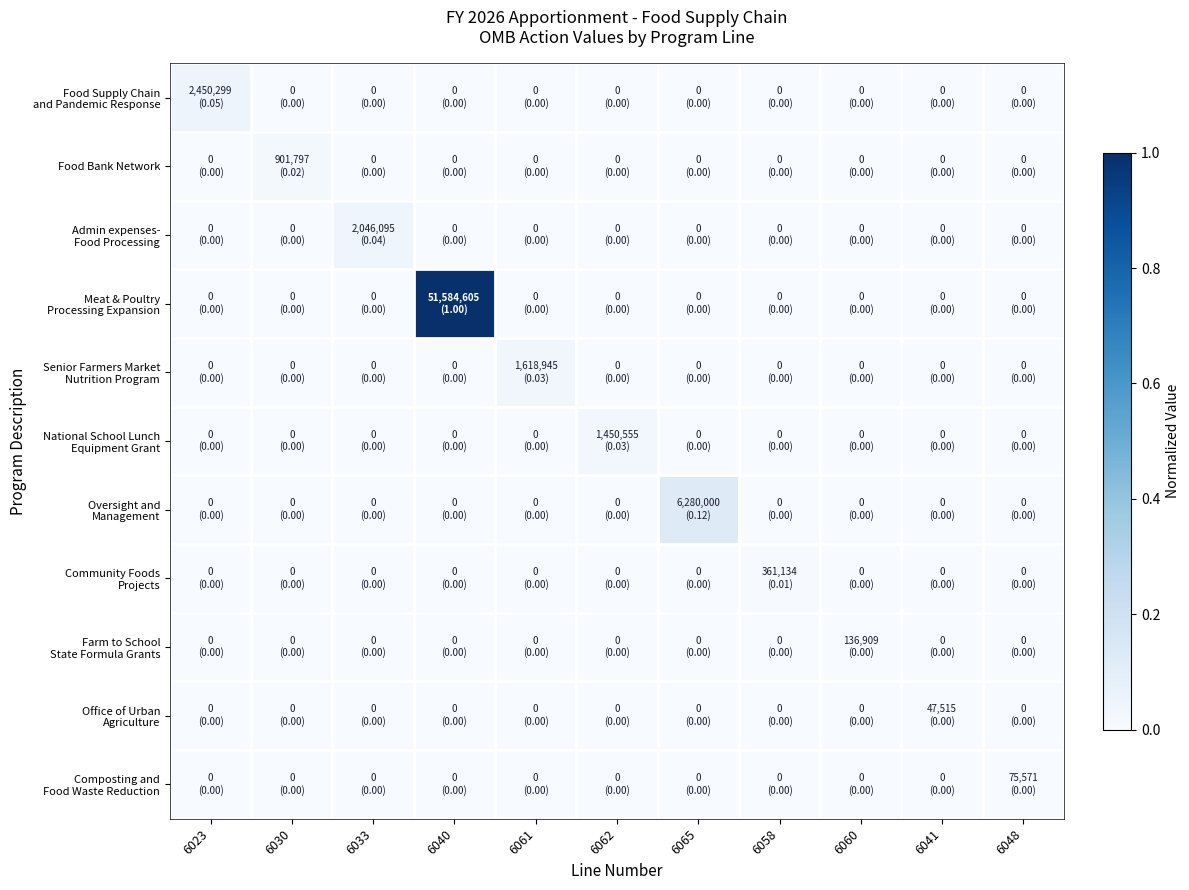

Which series changed the most between 6033 and 6061?

Admin expenses- Food Processing